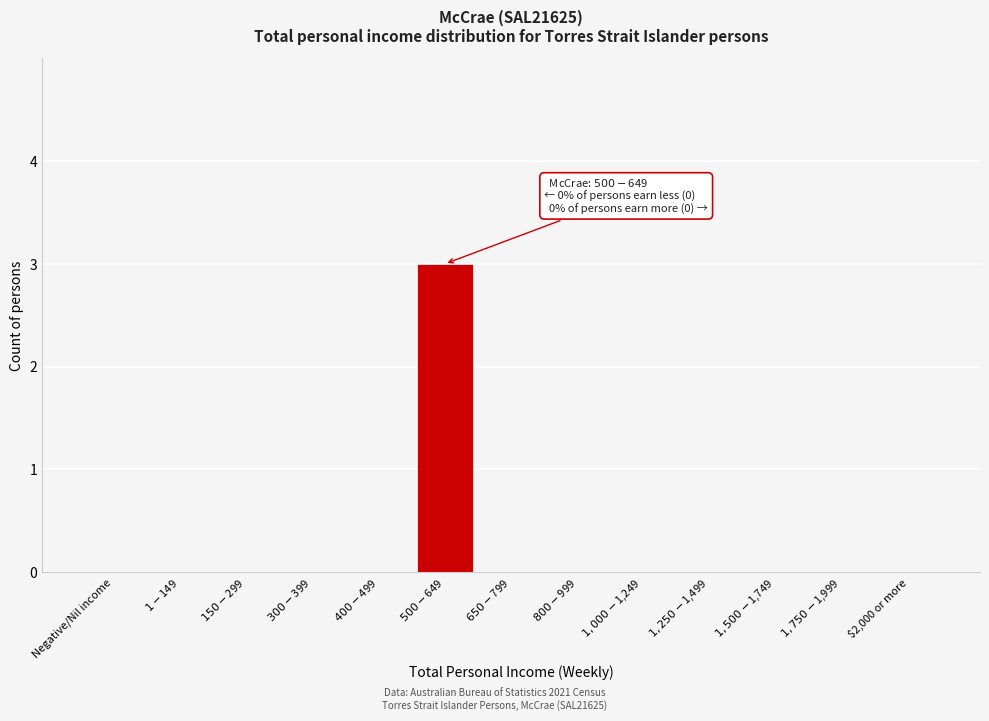

What is the sum of all values?

3